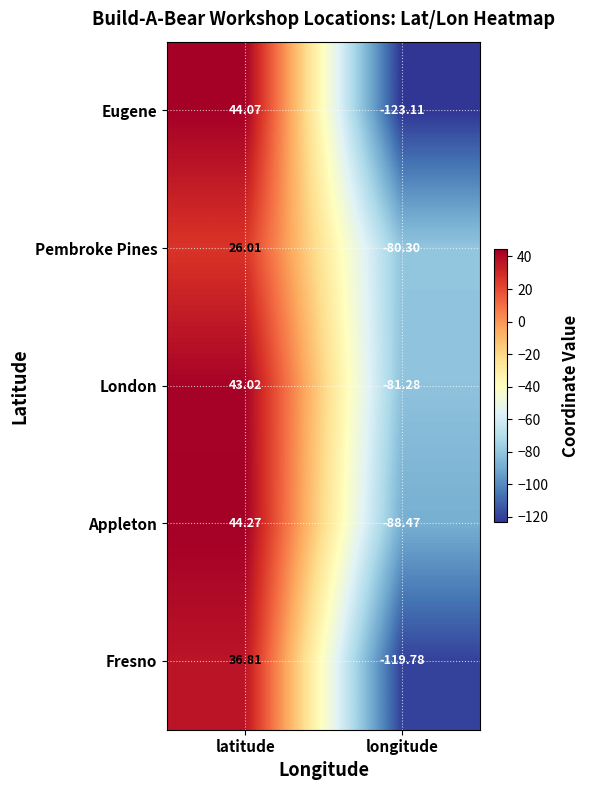

At which label does Fresno reach its minimum?

longitude